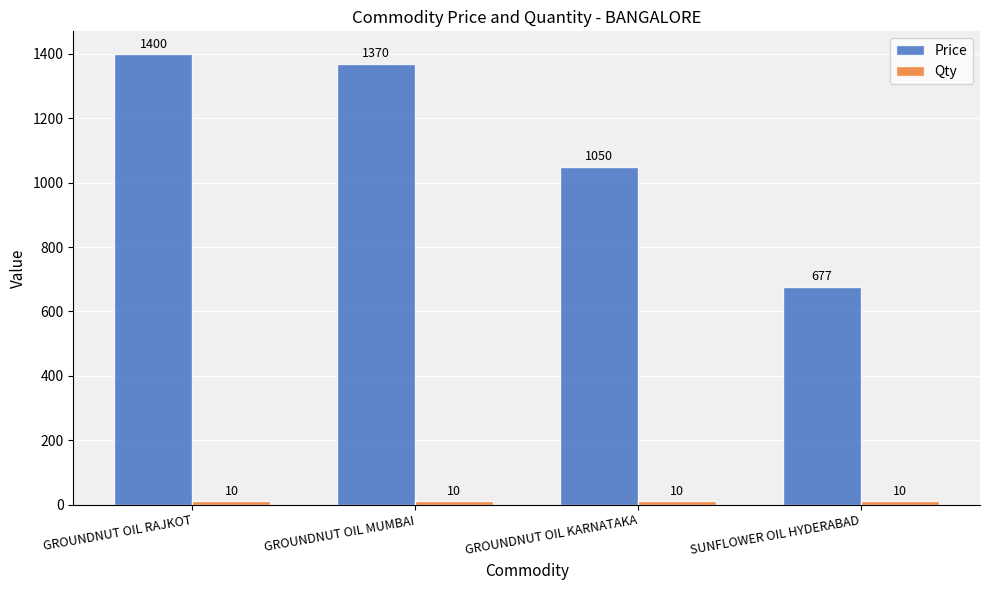

Which series has the largest total across all categories?

Price